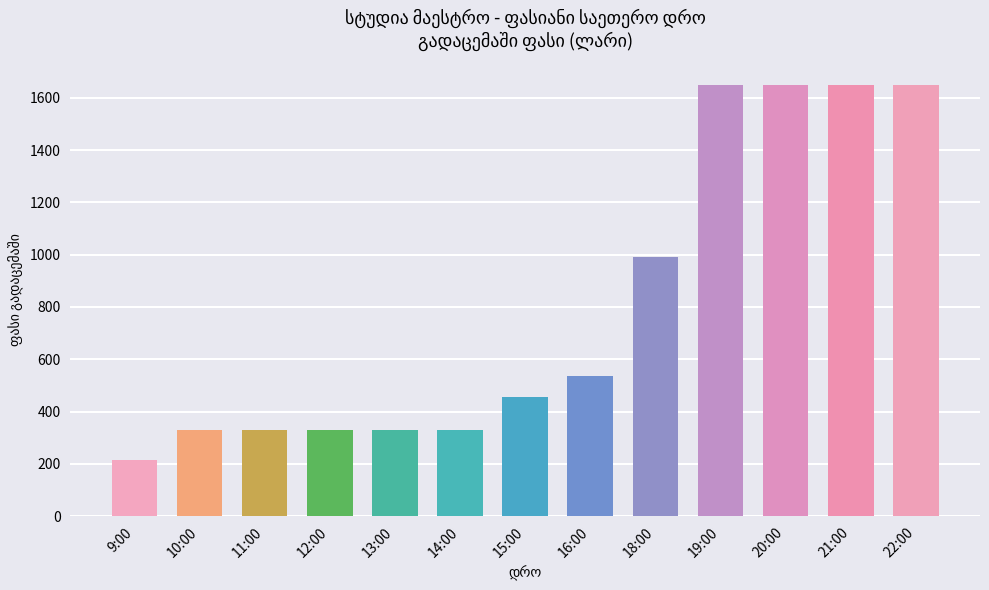

Reading left to right, what are all the values shown in this chart?

9:00=216.0	10:00=330.0	11:00=330.0	12:00=330.0	13:00=330.0	14:00=330.0	15:00=454.5	16:00=537.0	18:00=990.0	19:00=1650.0	20:00=1650.0	21:00=1650.0	22:00=1650.0